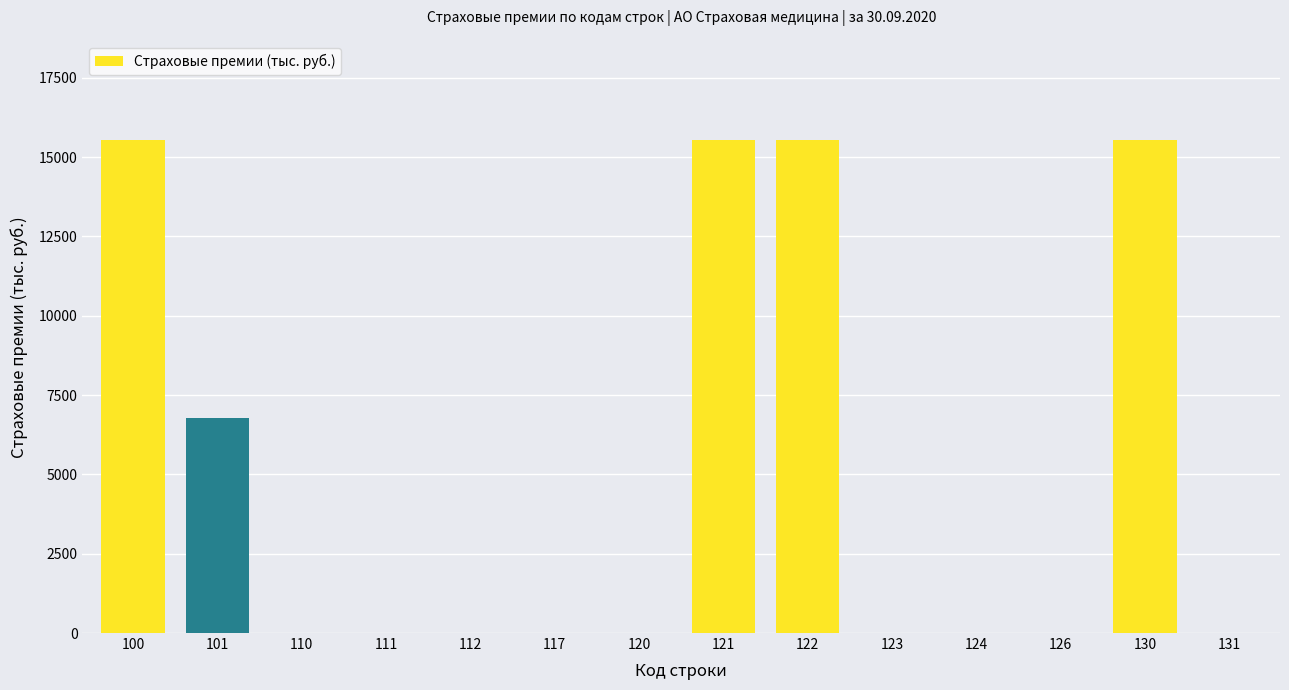

Reading right to left, transcribe all the data shown in this chart.

131=0.0	130=15535.5	126=0.0	124=0.0	123=0.0	122=15535.5	121=15535.5	120=0.0	117=0.0	112=0.0	111=0.0	110=0.0	101=6770.2	100=15535.5